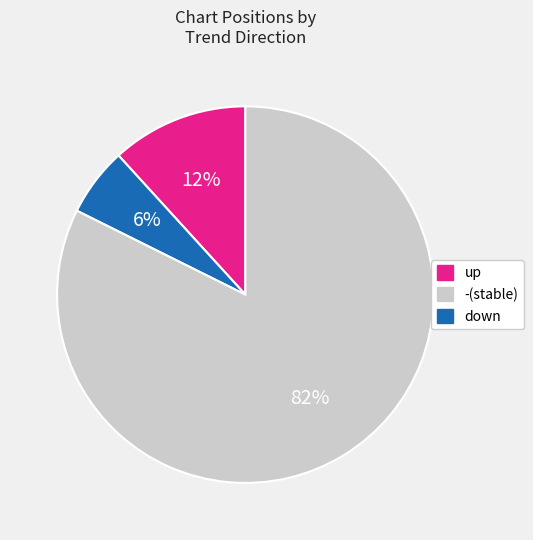

Is the sum of up and down greater than half?

Yes